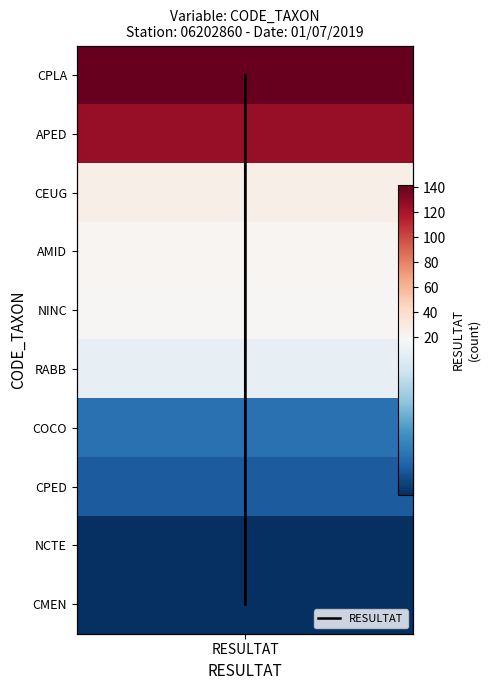

Which series has the widest spread of values?

RESULTAT